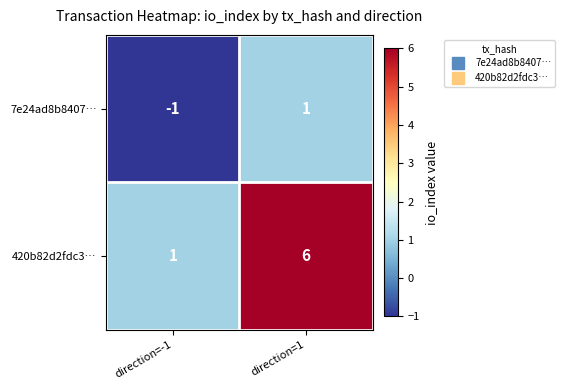

The 420b82d2fdc3… series shows 6 at direction=1. True or false?

True